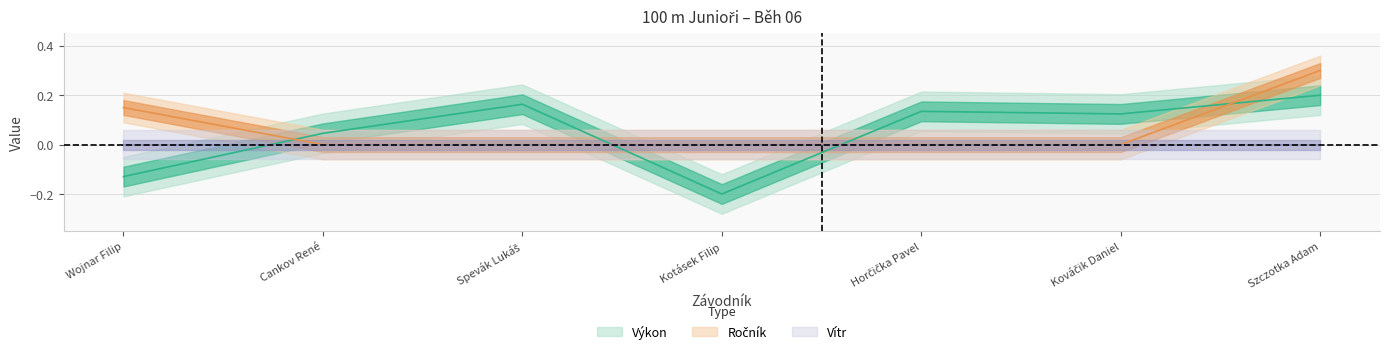

What is the minimum value shown in the chart?

-0.2